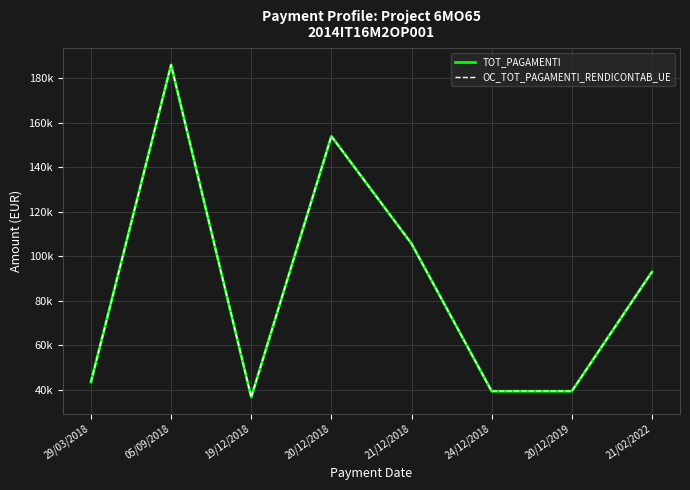

What is the difference between the maximum and second lowest values in the OC_TOT_PAGAMENTI_RENDICONTAB_UE series?

146716.0